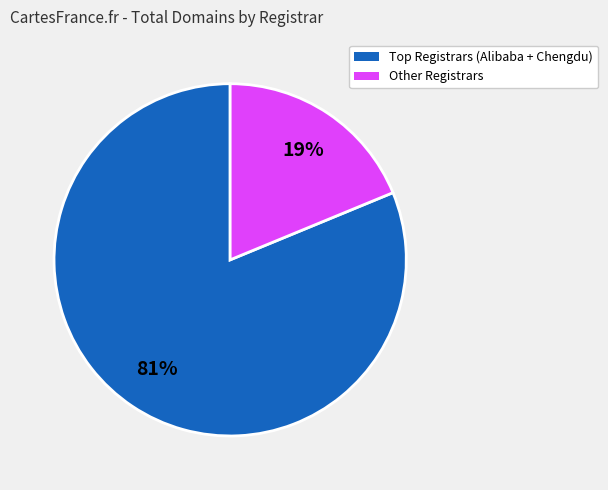

To the nearest percent, what is the average slice percentage?

50%